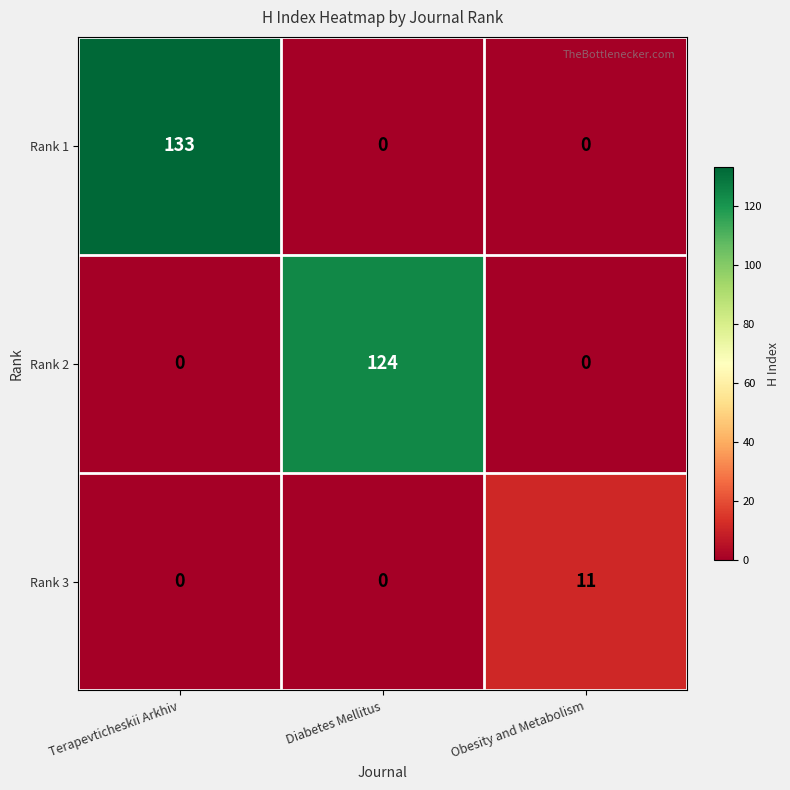

How many values in the Rank 1 series exceed 0?

1